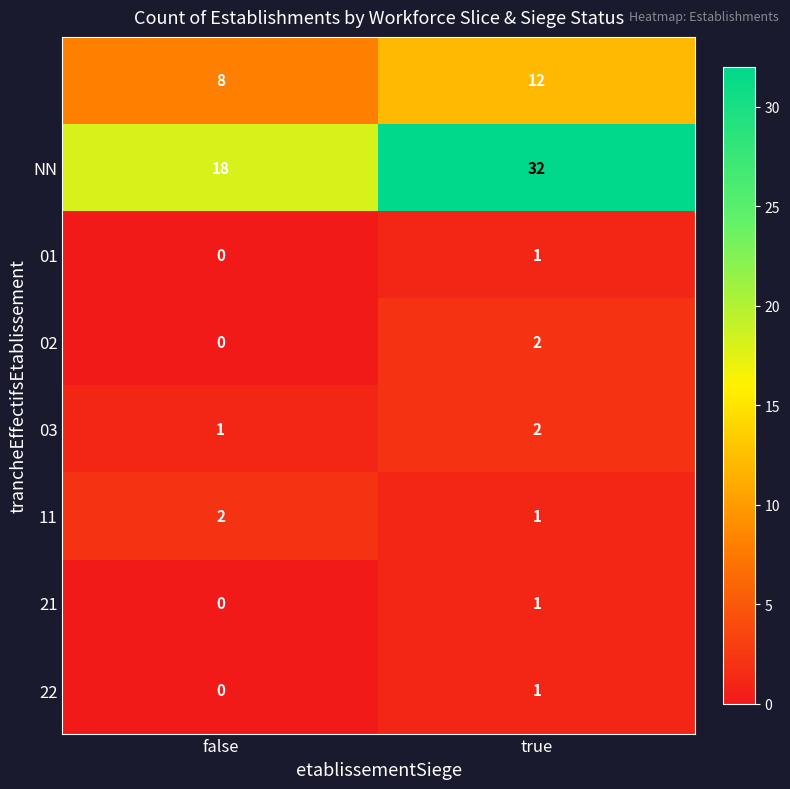

At which category is the sum across all series the highest?

true